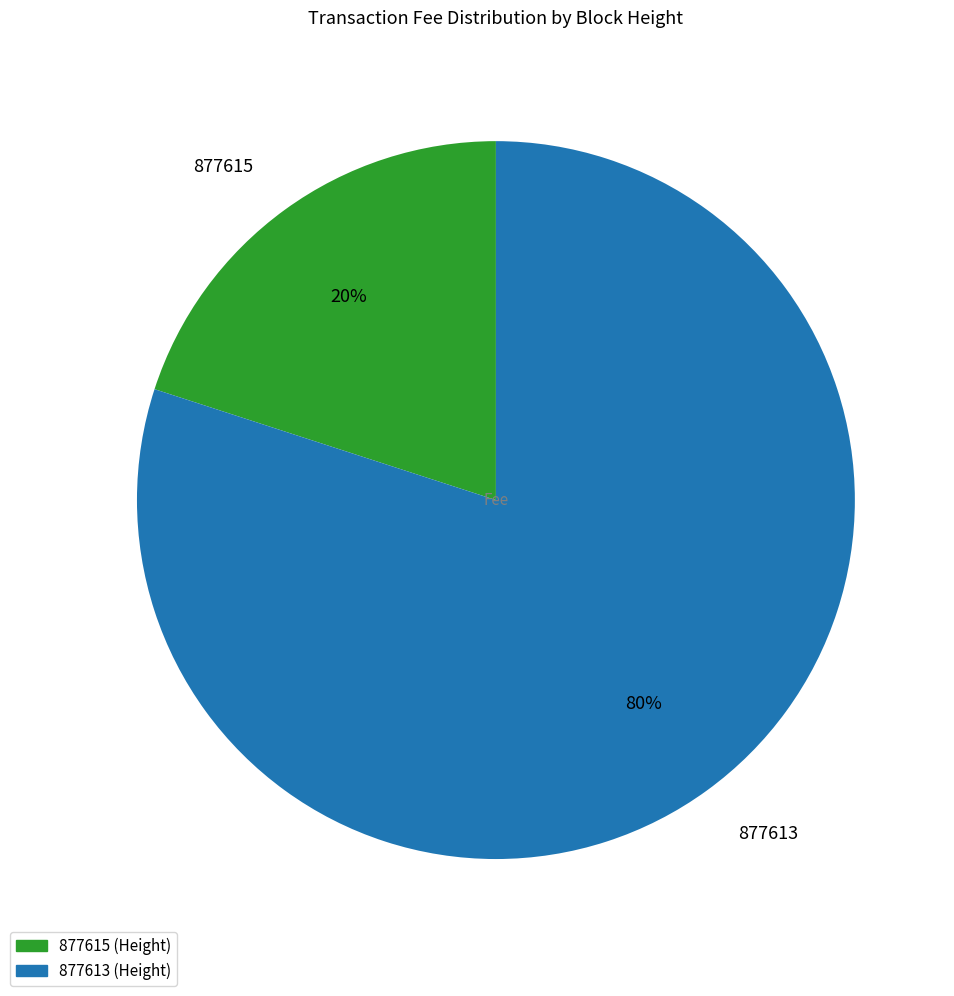

Is the sum of 877613 and 877615 greater than half?

Yes